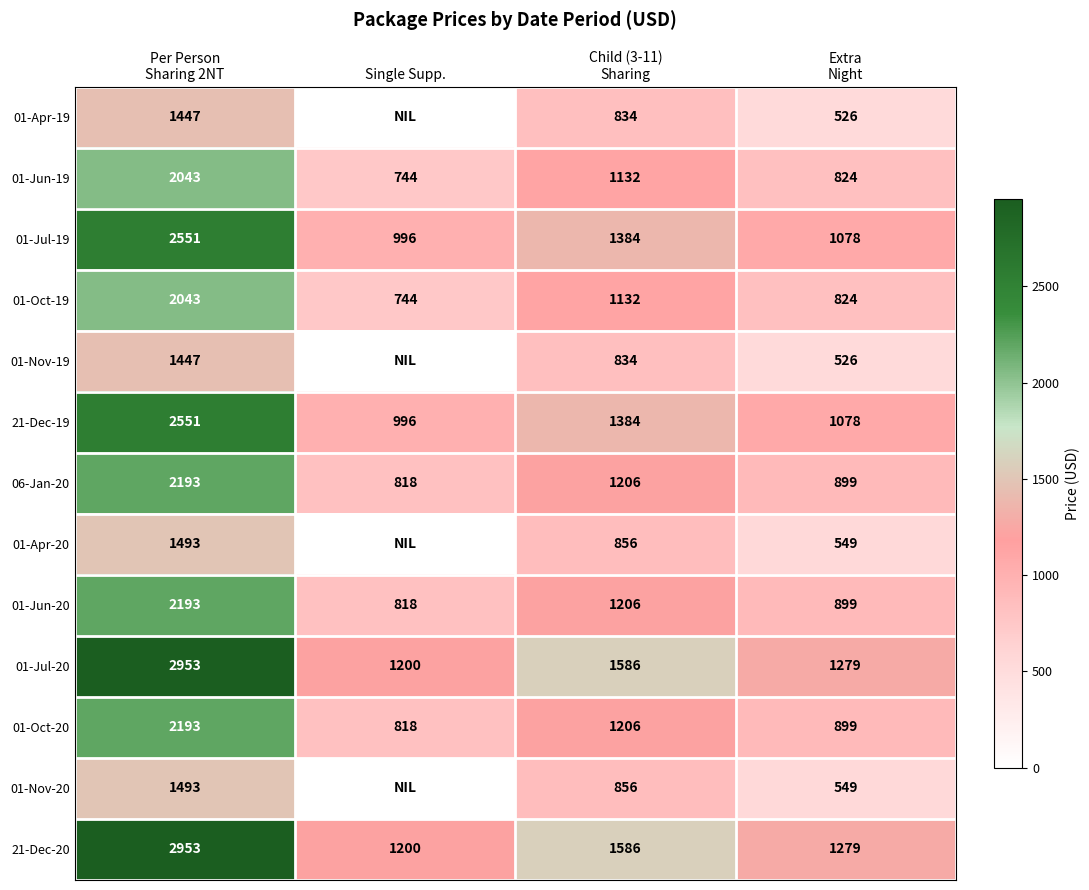

Between Extra
Night and Child (3-11)
Sharing, which is larger?

Child (3-11)
Sharing